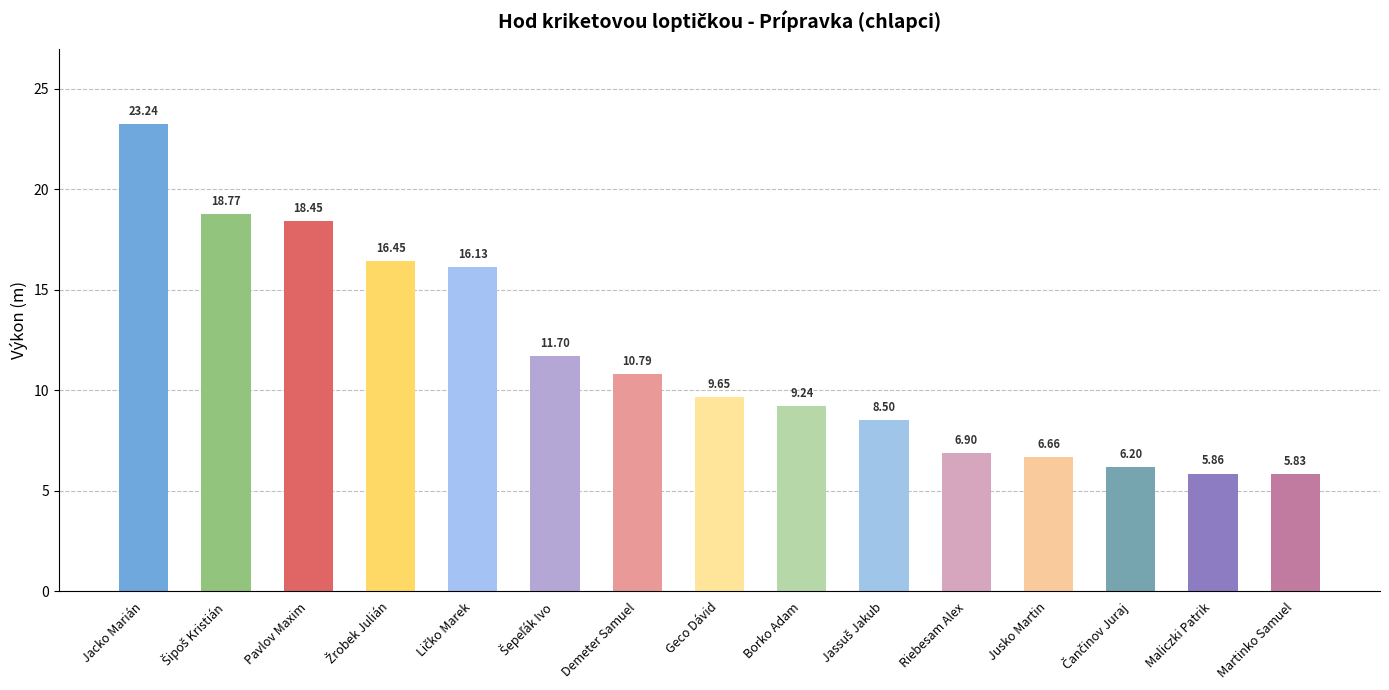

How many series are shown in this chart?

1